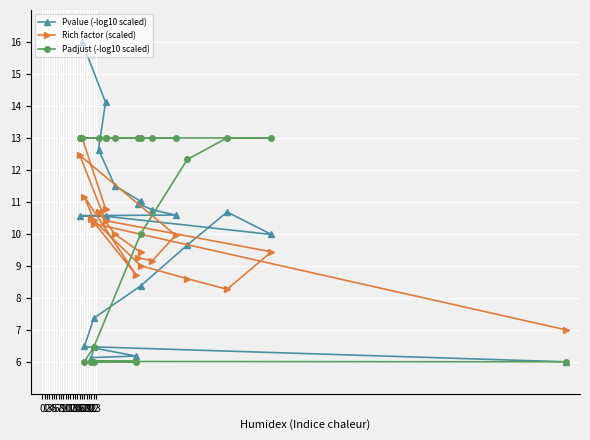

Which series has the largest range (max minus min)?

Pvalue (-log10 scaled)